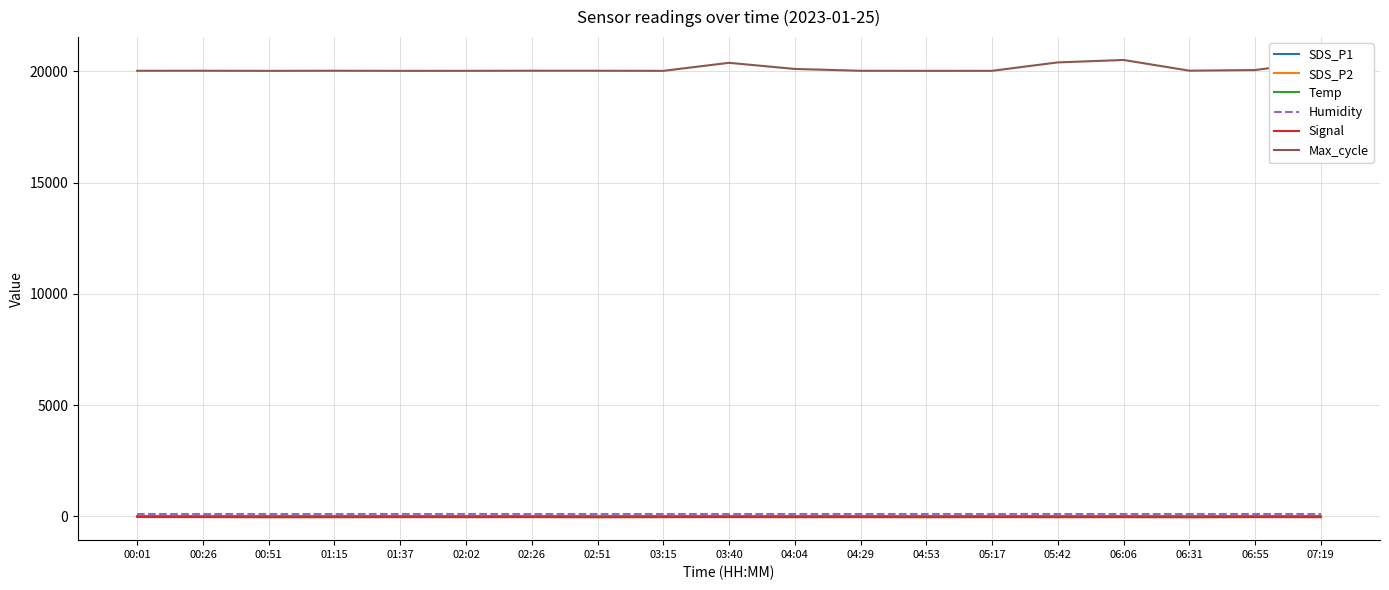

What is the spread (max minus min) of values at 06:31?

20077.0